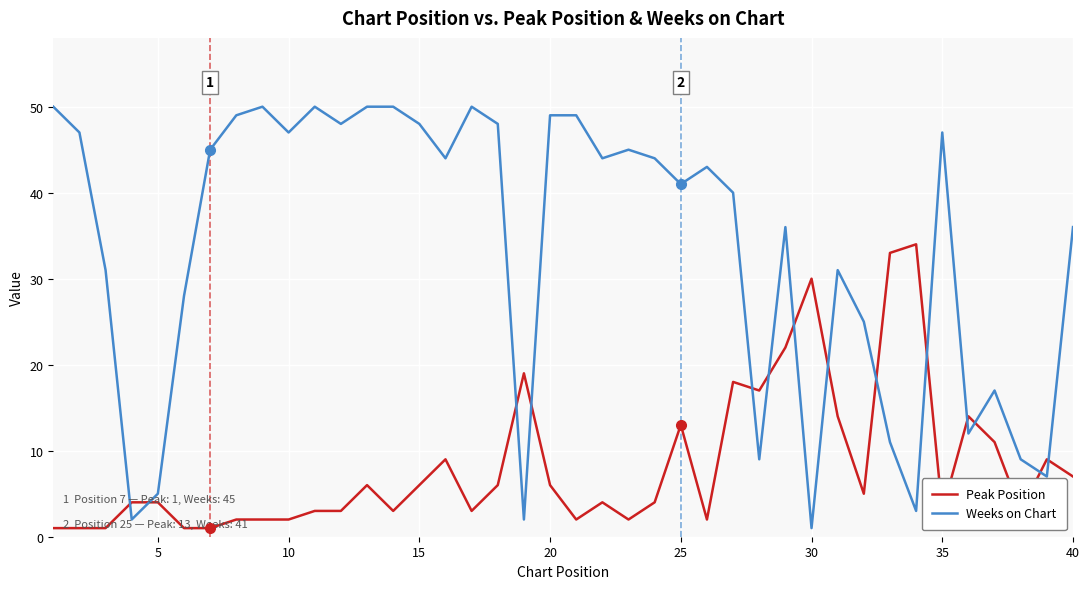

How many distinct data groups are displayed?

2